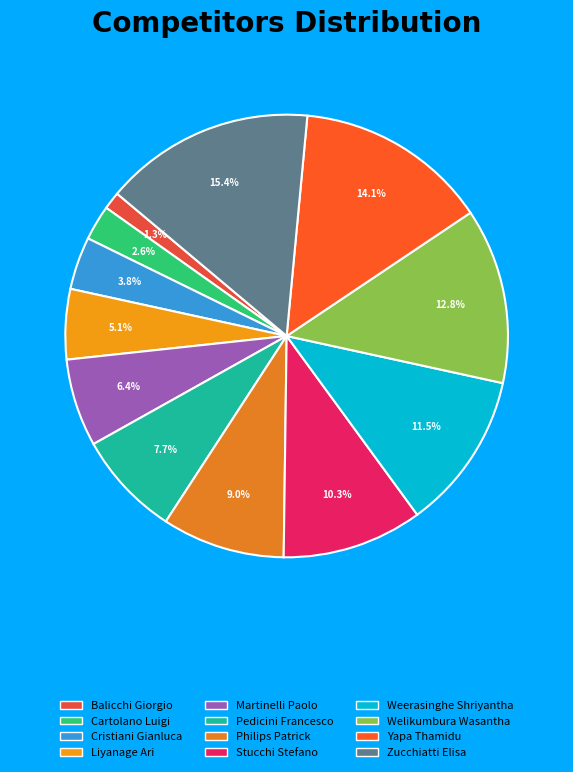

Is the sum of Yapa Thamidu and Weerasinghe Shriyantha greater than half?

No